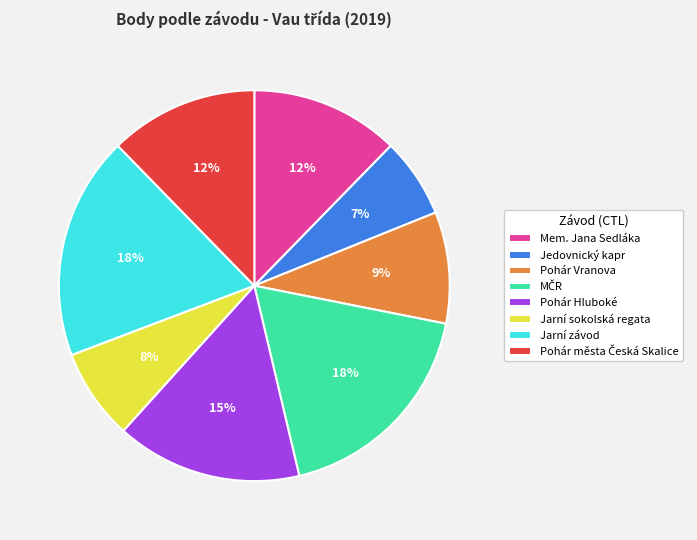

Between Jedovnický kapr and Jarní sokolská regata, which is larger?

Jarní sokolská regata